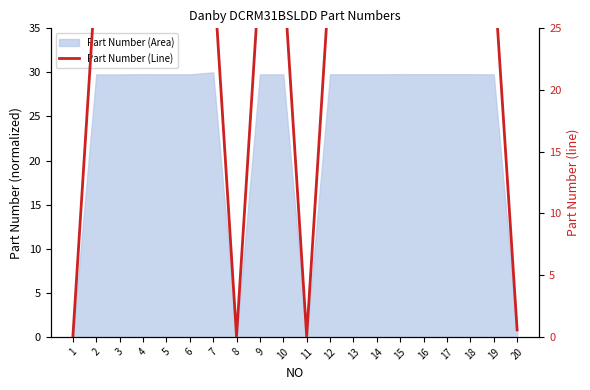

Which label corresponds to the largest value in the chart?

7